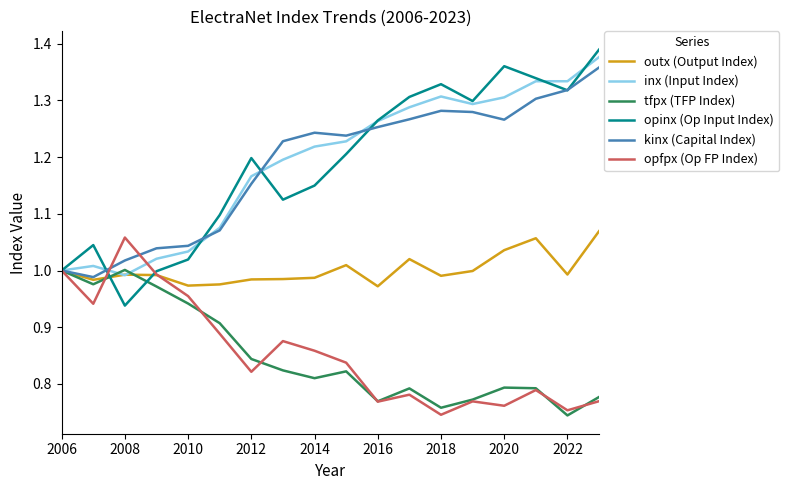

Reading right to left, extract all data points from this chart.

outx (Output Index): 1.1	1.0	1.1	1.0	1.0	1.0	1.0	1.0	1.0	1.0	1.0	1.0	1.0	1.0	1.0	1.0	1.0	1.0
inx (Input Index): 1.4	1.3	1.3	1.3	1.3	1.3	1.3	1.3	1.2	1.2	1.2	1.2	1.1	1.0	1.0	1.0	1.0	1.0
tfpx (TFP Index): 0.8	0.7	0.8	0.8	0.8	0.8	0.8	0.8	0.8	0.8	0.8	0.8	0.9	0.9	1.0	1.0	1.0	1.0
opinx (Op Input Index): 1.4	1.3	1.3	1.4	1.3	1.3	1.3	1.3	1.2	1.1	1.1	1.2	1.1	1.0	1.0	0.9	1.0	1.0
kinx (Capital Index): 1.4	1.3	1.3	1.3	1.3	1.3	1.3	1.3	1.2	1.2	1.2	1.2	1.1	1.0	1.0	1.0	1.0	1.0
opfpx (Op FP Index): 0.8	0.8	0.8	0.8	0.8	0.7	0.8	0.8	0.8	0.9	0.9	0.8	0.9	1.0	1.0	1.1	0.9	1.0